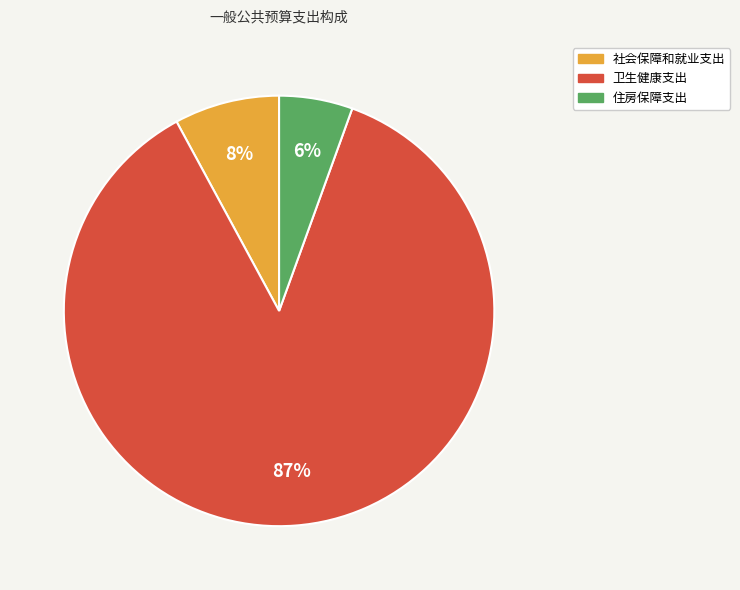

Which has a higher value, 卫生健康支出 or 社会保障和就业支出?

卫生健康支出